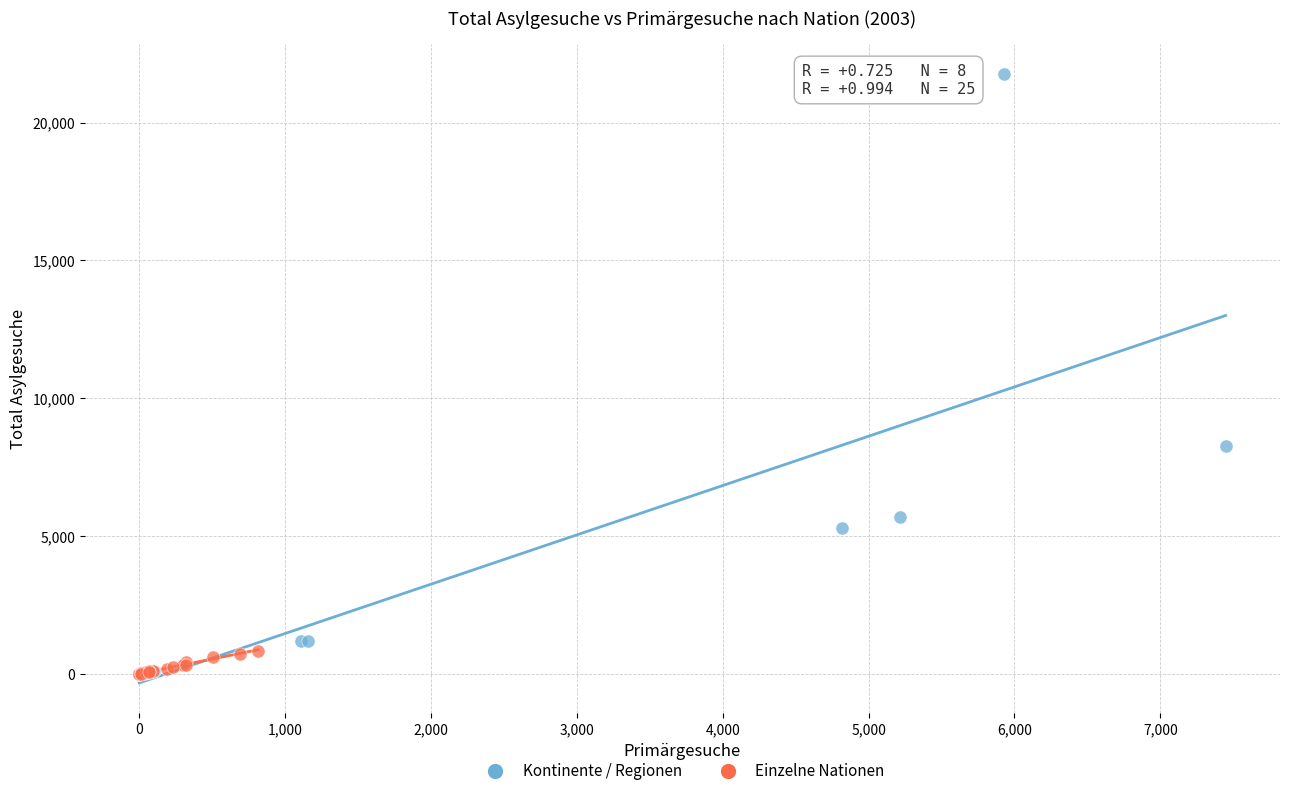

Which series reaches the maximum Y coordinate?

Kontinente / Regionen